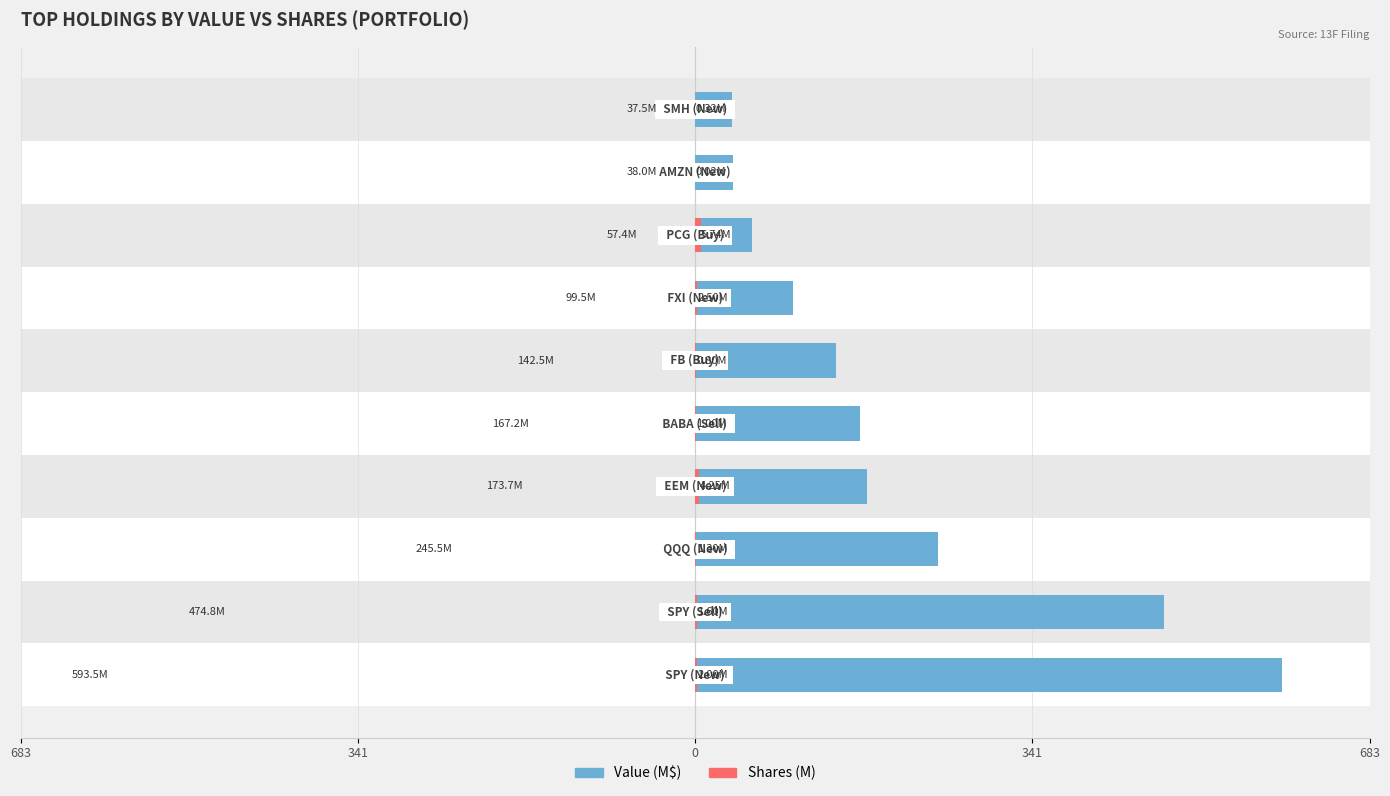

Is it true that Value (M$) equals 99.5 at 6?

True